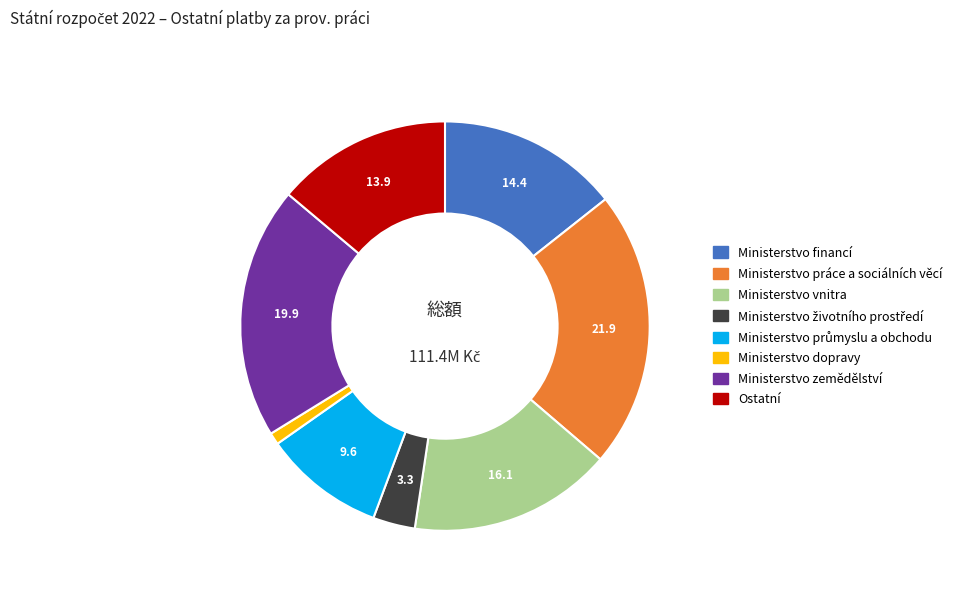

Does Ostatní account for over 50% of the chart?

No